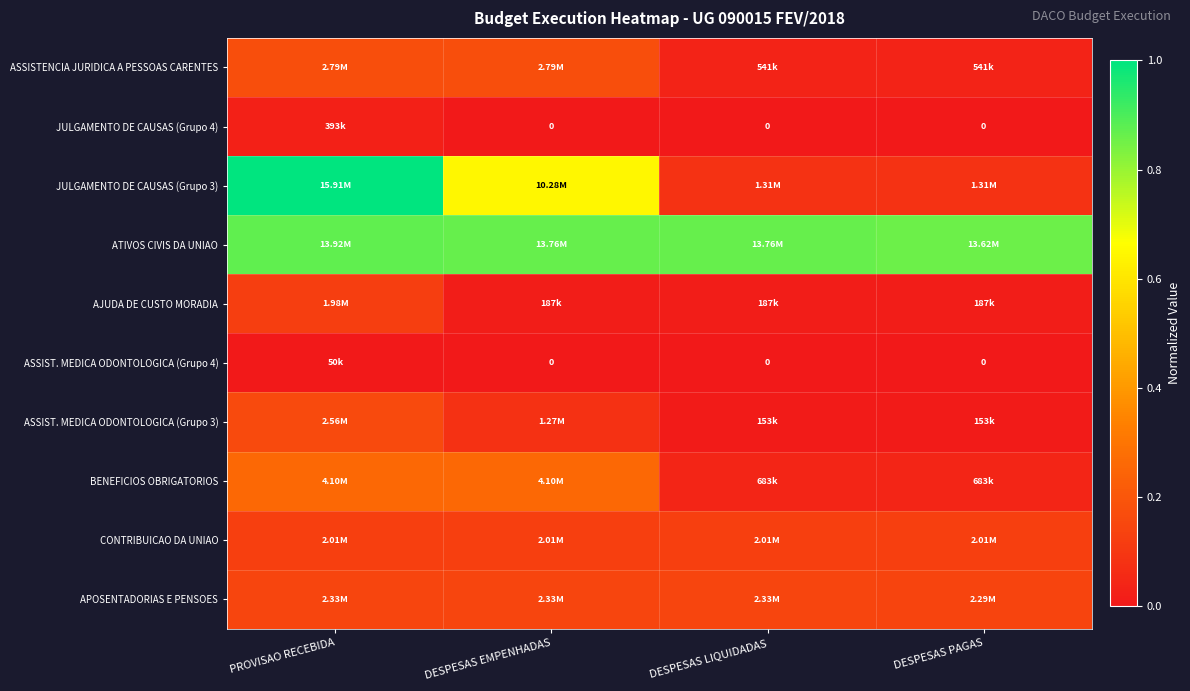

Between PROVISAO RECEBIDA and DESPESAS PAGAS, which is larger?

PROVISAO RECEBIDA